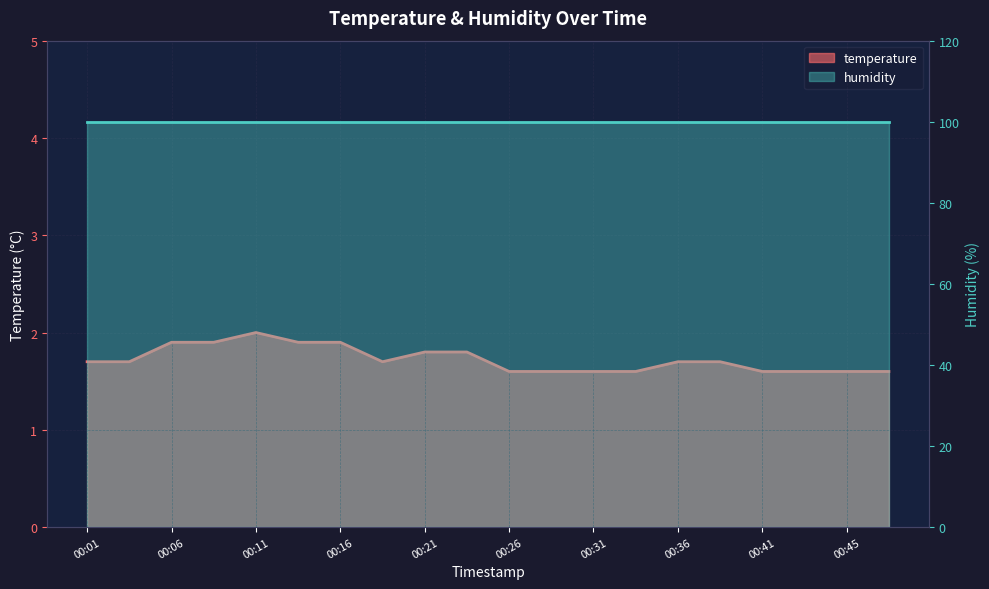

True or false: the data shows 1.6 at 00:28.

True